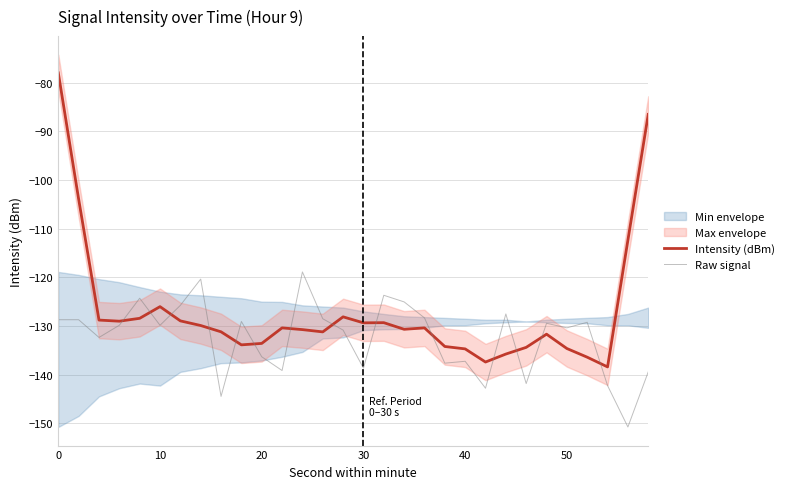

True or false: Raw signal has more than 0 interior local peaks.

True